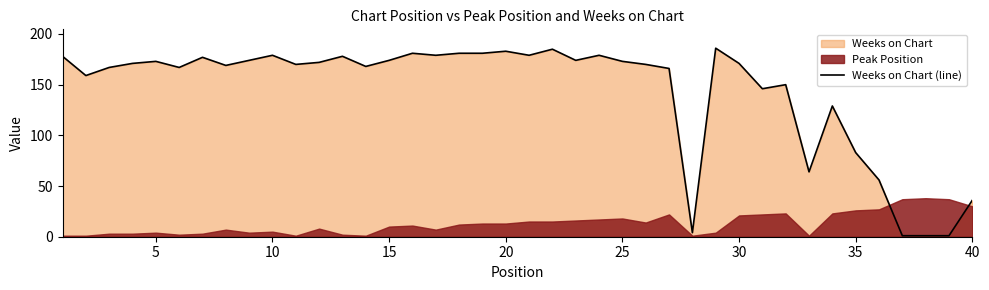

The value of Weeks on Chart (line) at 40 is 56. True or false?

False